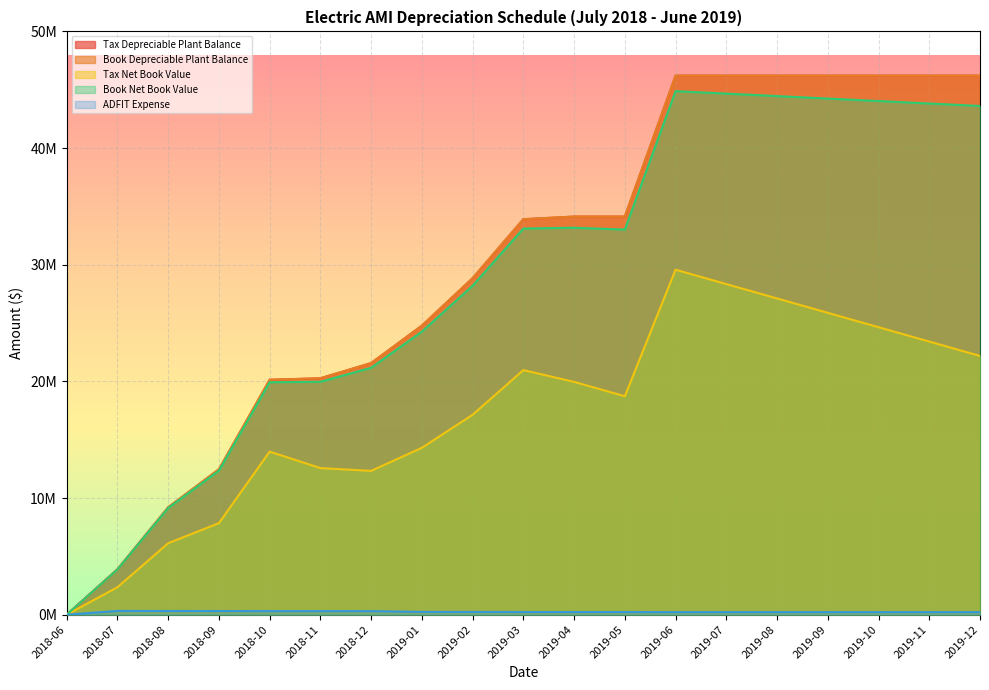

Reading right to left, transcribe all the data shown in this chart.

Tax Depreciable Plant Balance: 46204978.2	46204978.2	46204978.2	46204978.2	46204978.2	46204978.2	46204978.2	34125954.4	34125954.4	33901583.2	28843197.4	24775837.6	21565993.5	20265115.9	20137150.6	12464526.3	9203824.3	3891027.8	0.0
Book Depreciable Plant Balance: 46204978.2	46204978.2	46204978.2	46204978.2	46204978.2	46204978.2	46204978.2	34125954.4	34125954.4	33901583.2	28843197.4	24775837.6	21565993.5	20265115.9	20137150.6	12464526.3	9203824.3	3891027.8	0.0
Tax Net Book Value: 22178389.6	23410522.3	24642655.1	25874787.8	27106920.6	28339053.3	29571186.1	18724295.0	19956427.7	20964189.3	17137936.2	14302709.2	12324997.9	12564286.2	13976486.9	7844028.5	6123492.4	2350861.9	0.0
Book Net Book Value: 43607442.8	43819215.6	44030988.4	44242761.2	44454534.0	44666306.8	44878079.7	33010828.6	33167239.3	33099278.7	28196275.1	24261113.4	21164825.2	19962791.7	19927708.2	12347379.2	9143806.2	3873193.9	0.0
ADFIT Expense: 214275.6	214275.6	214275.6	214275.6	214275.6	214275.6	214275.6	225901.6	225901.6	226117.6	230986.3	234901.1	302677.6	303929.7	304052.8	311437.7	314576.2	319689.7	0.0